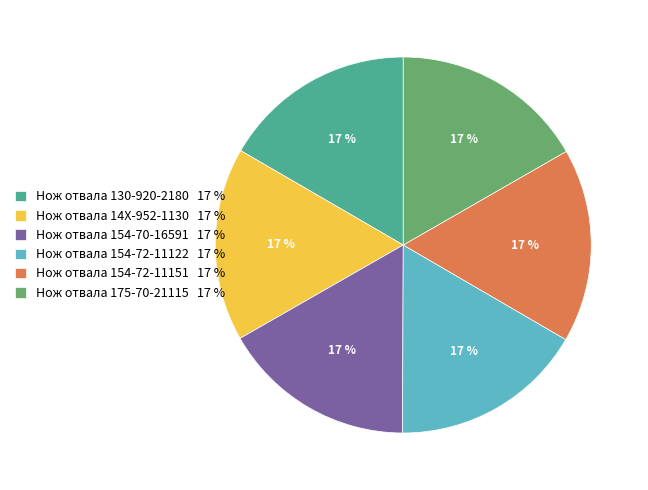

To the nearest percent, what percentage of the pie is Нож отвала 14X-952-1130 17 %?

17%